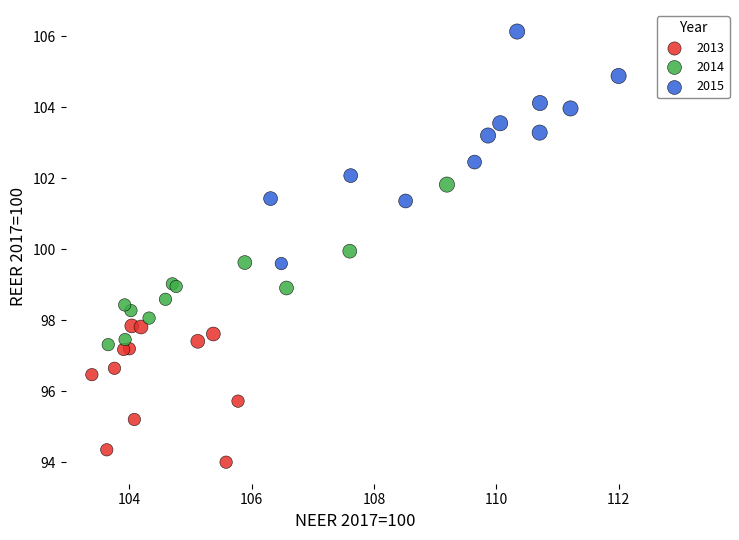

Which series reaches the minimum Y coordinate?

2013